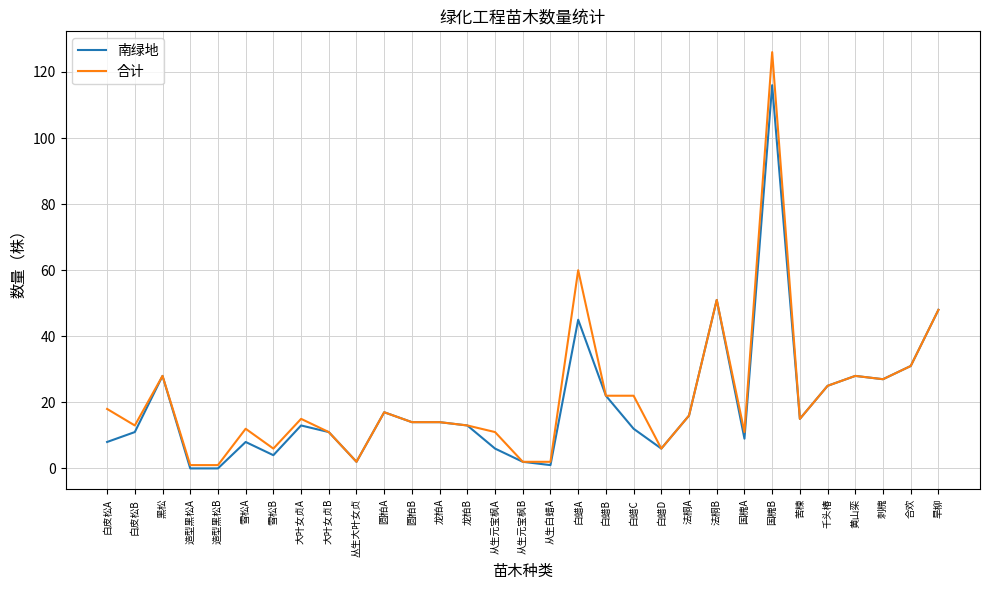

What is the sum of the 南绿地 values at 白蜡C and 苦楝?

27